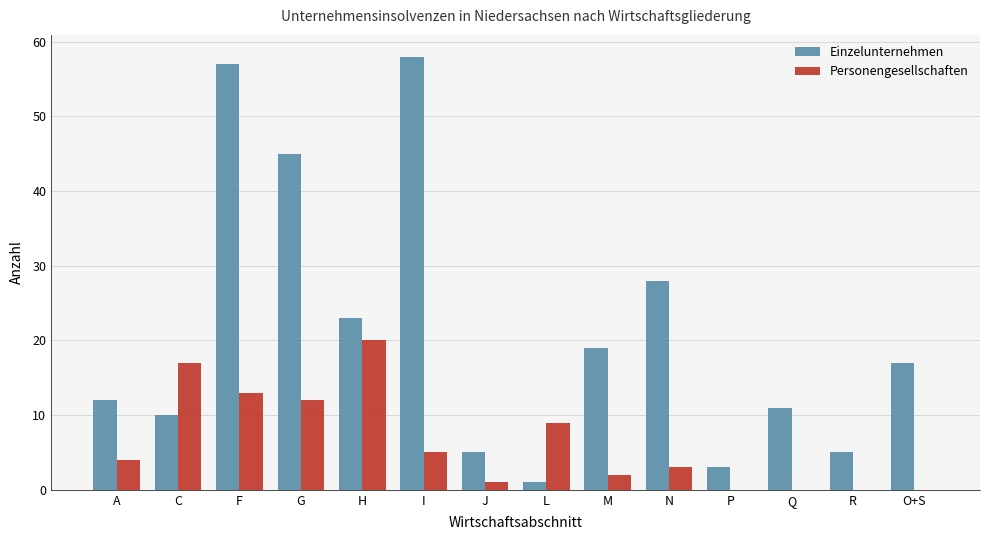

Reading right to left, transcribe all the data shown in this chart.

Einzelunternehmen: O+S=17	R=5	Q=11	P=3	N=28	M=19	L=1	J=5	I=58	H=23	G=45	F=57	C=10	A=12
Personengesellschaften: O+S=0	R=0	Q=0	P=0	N=3	M=2	L=9	J=1	I=5	H=20	G=12	F=13	C=17	A=4